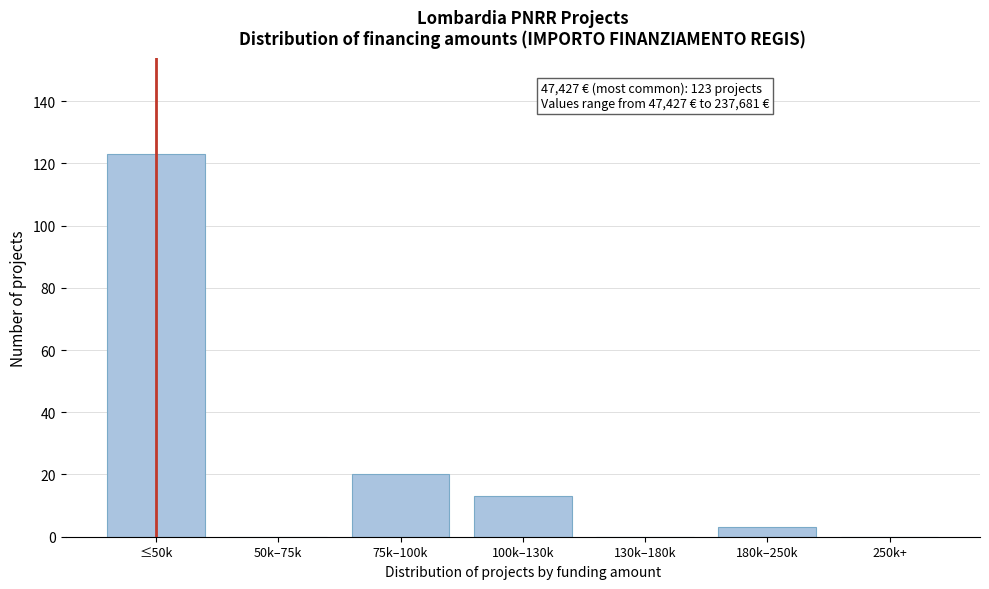

Reading left to right, transcribe all the data shown in this chart.

≤50k=123	50k–75k=0	75k–100k=20	100k–130k=13	130k–180k=0	180k–250k=3	250k+=0